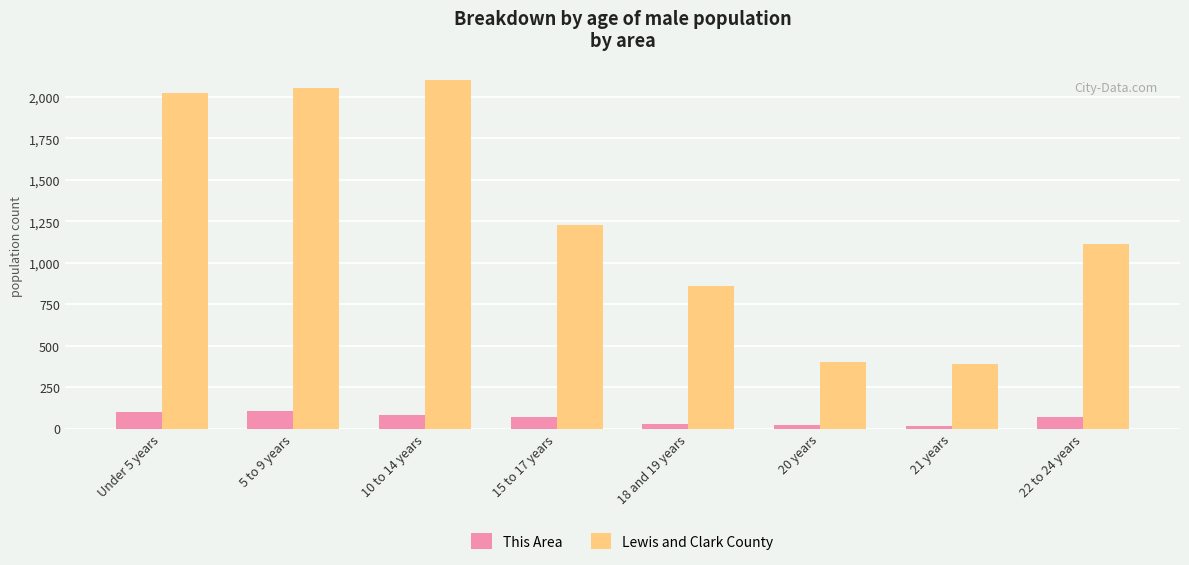

What is the difference between the highest and lowest values at 22 to 24 years?

1048